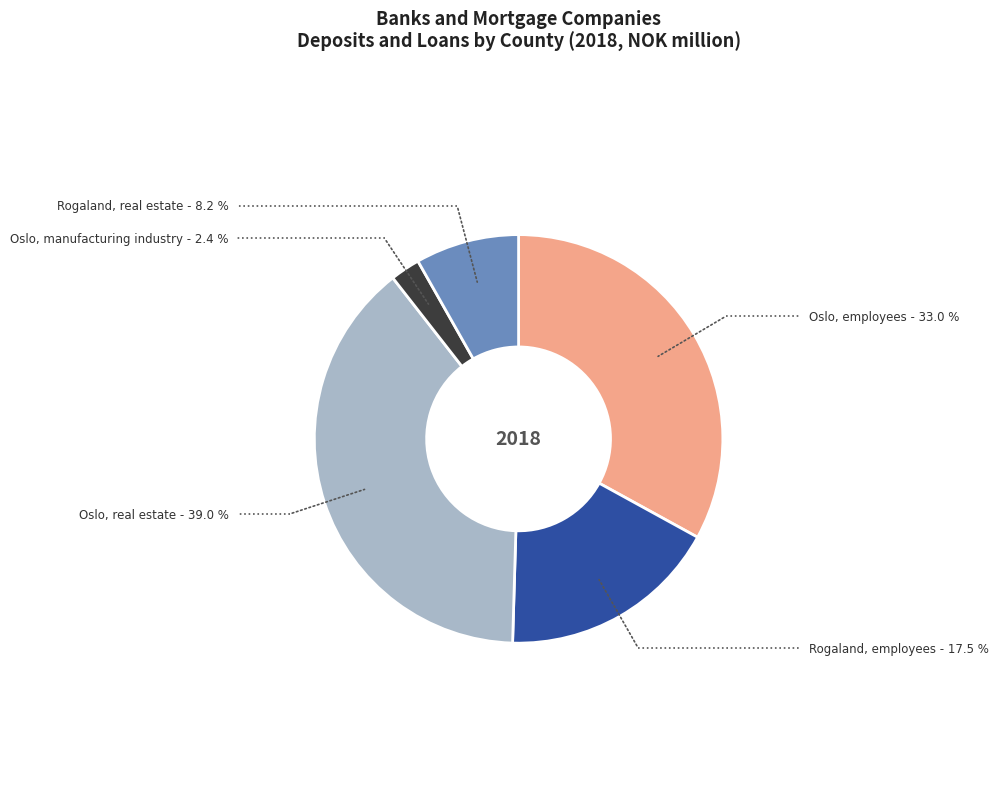

What is the ratio of the value at Rogaland, employees to the value at Oslo, employees?

0.5